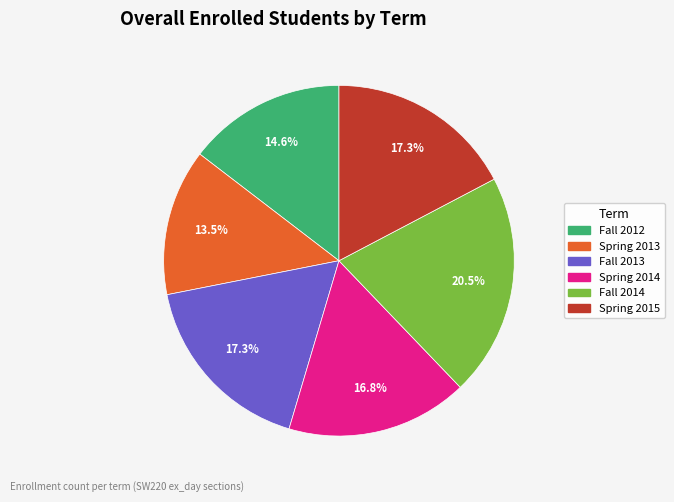

What is the total percentage of Spring 2015 and Fall 2014?

37.8%